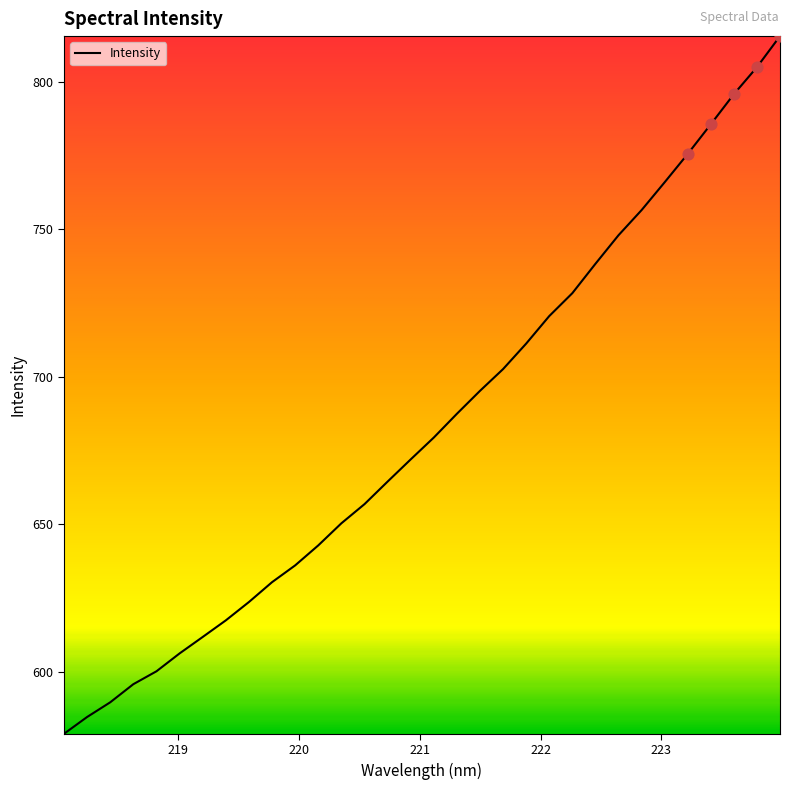

What is the smallest value displayed?

579.1